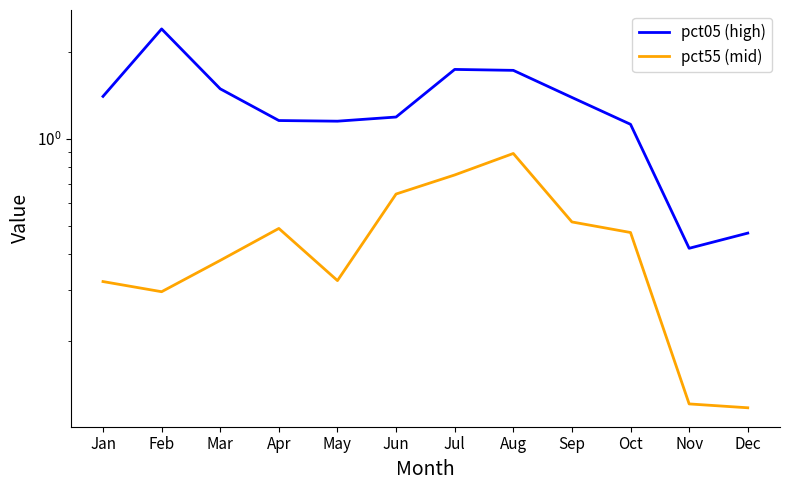

Is the value of pct05 (high) at Oct greater than the value of pct55 (mid) at Aug?

Yes